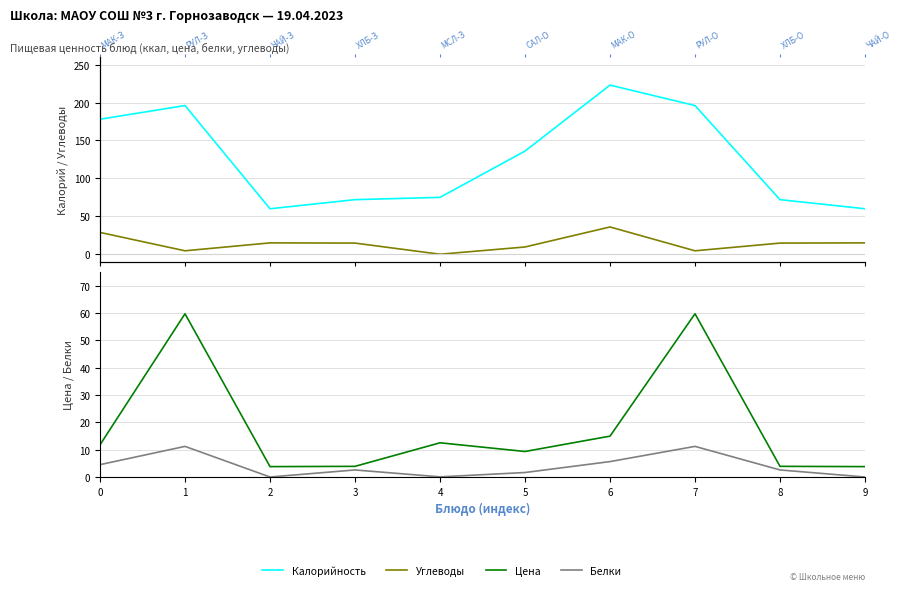

List the series in order of their peak value, highest first.

Калорийность, Цена, Углеводы, Белки